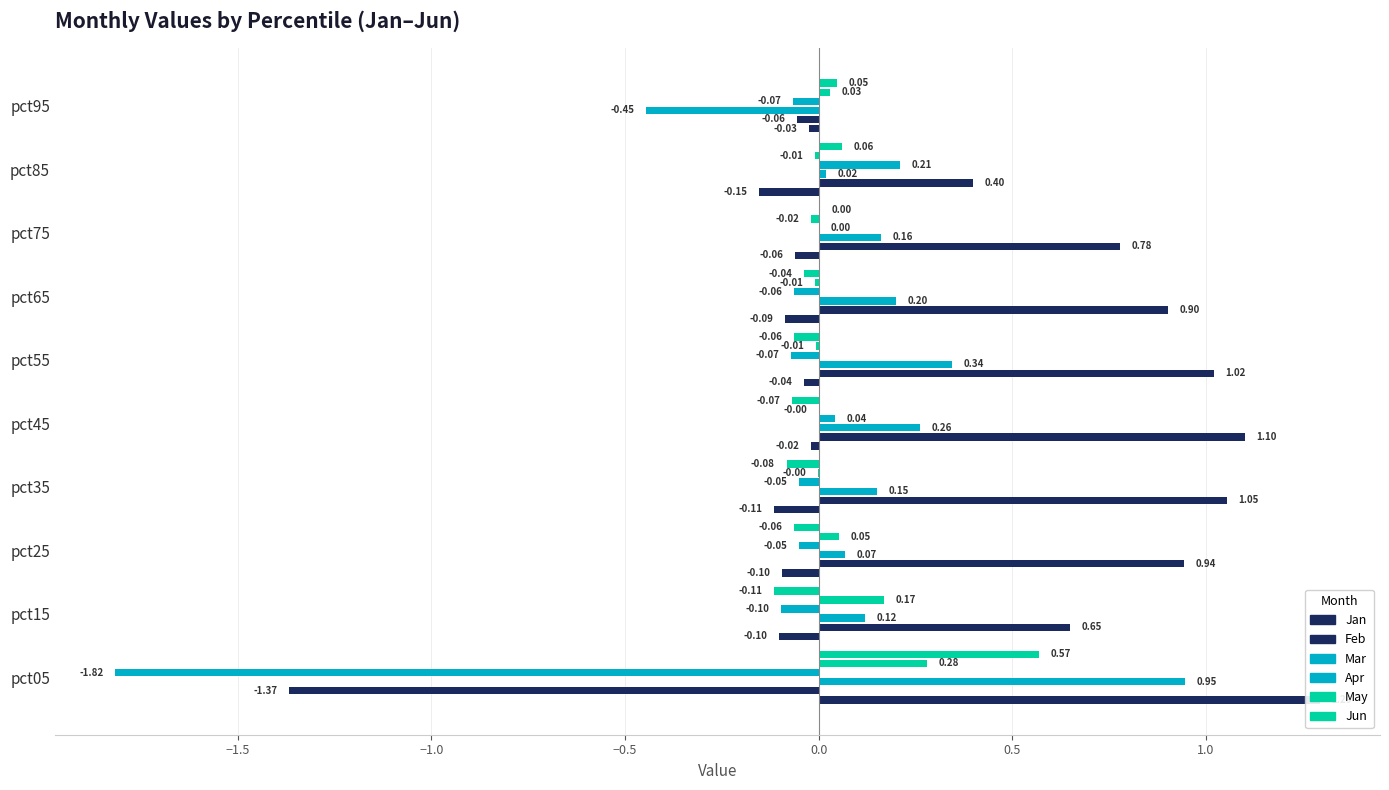

Between pct15 and pct25, which series saw the biggest shift?

Feb